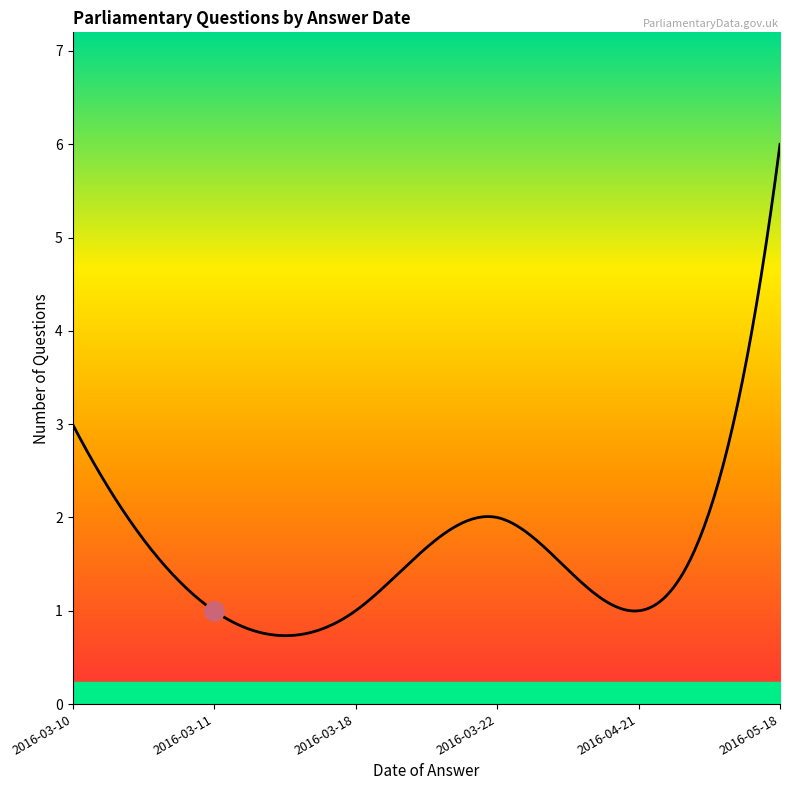

How many lines are shown in the chart?

1